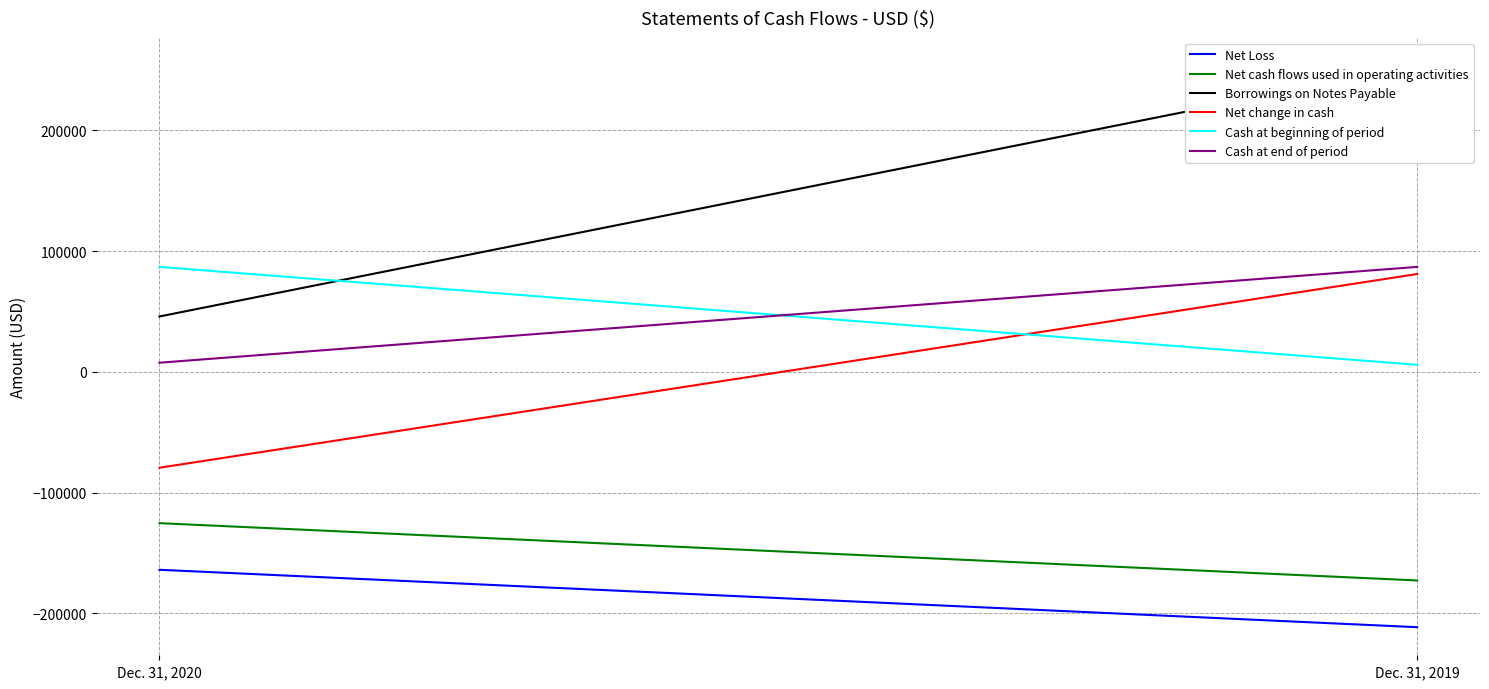

The value of Borrowings on Notes Payable at Dec. 31, 2020 is 45900. True or false?

True